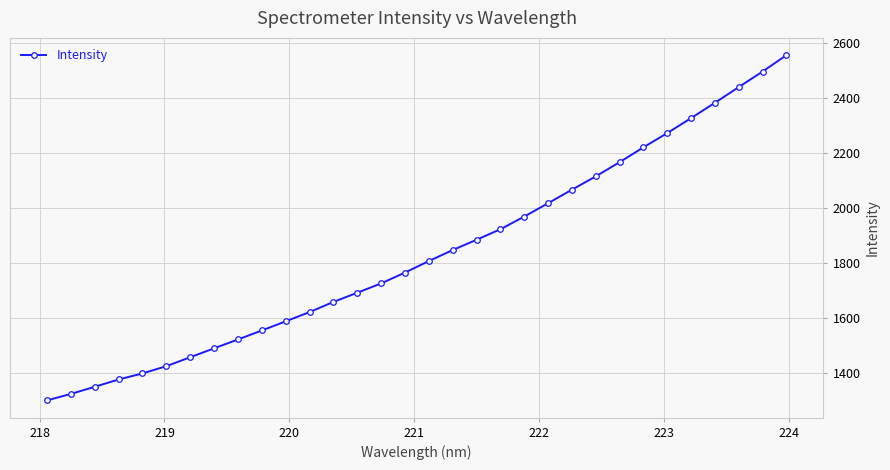

True or false: the data has more than 2 interior local peaks.

False